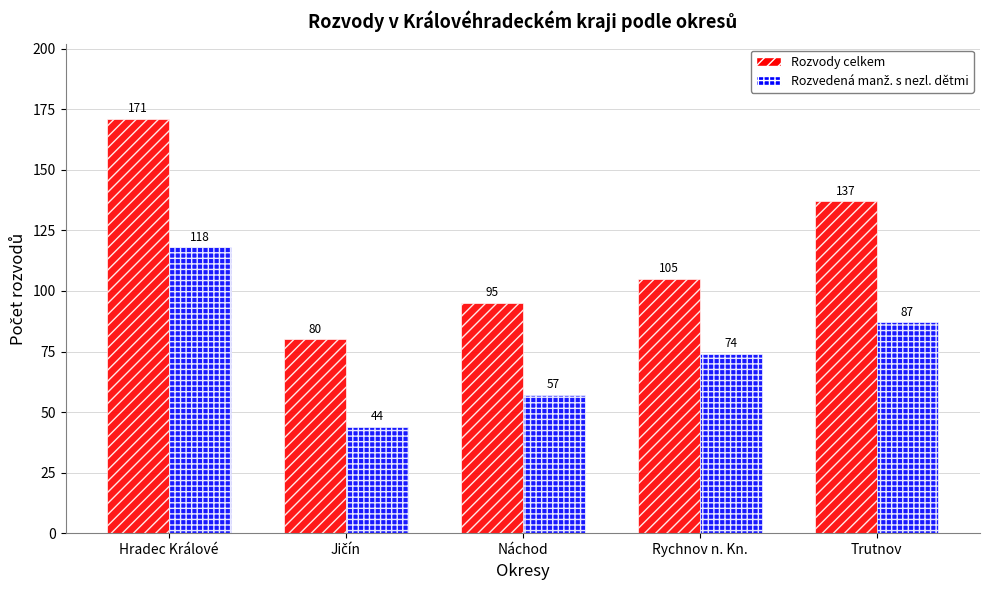

What is the greatest value displayed?

171